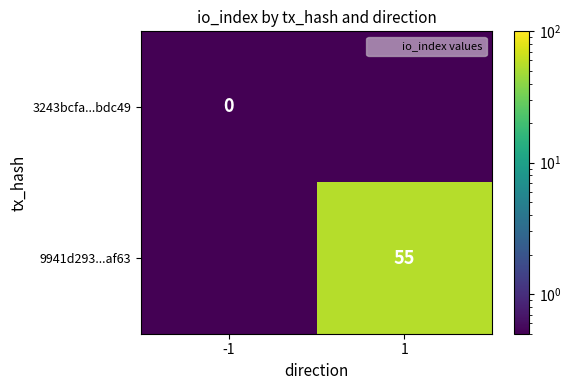

Is it true that 9941d293...af63 equals 35.8 at 1?

False